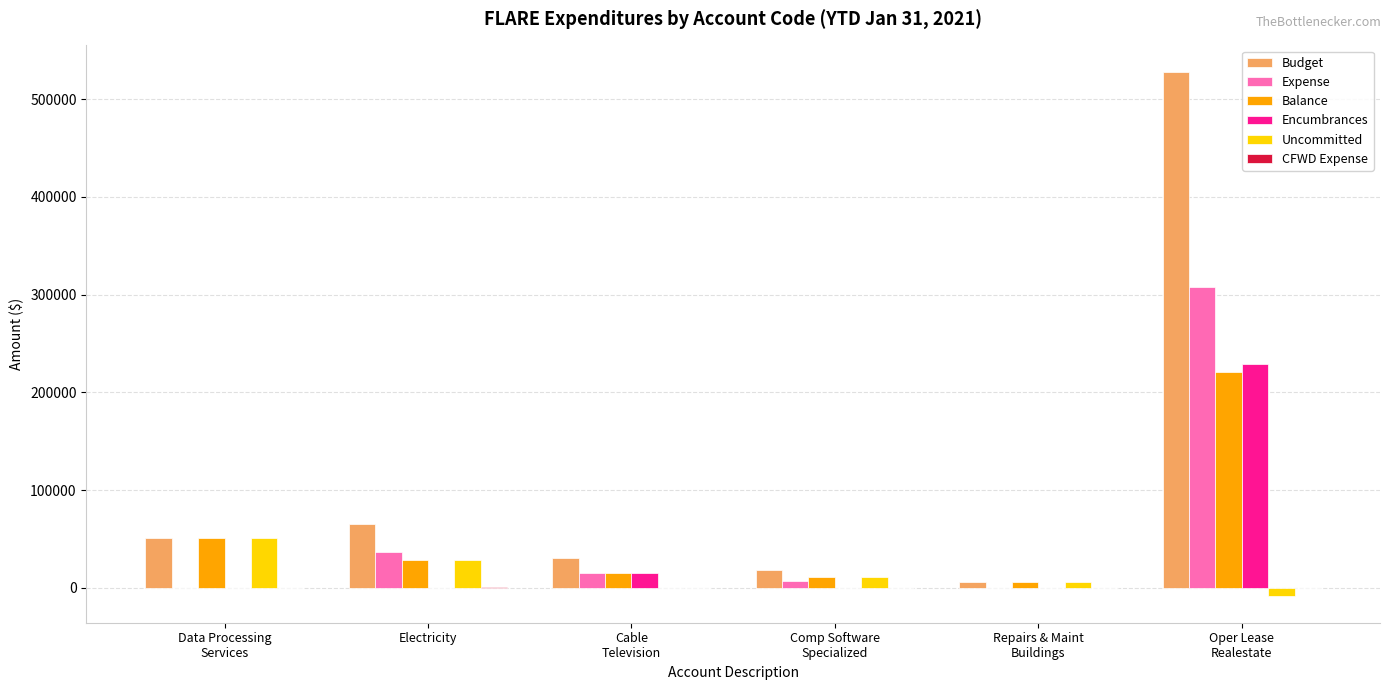

Which series has the largest total across all categories?

Budget